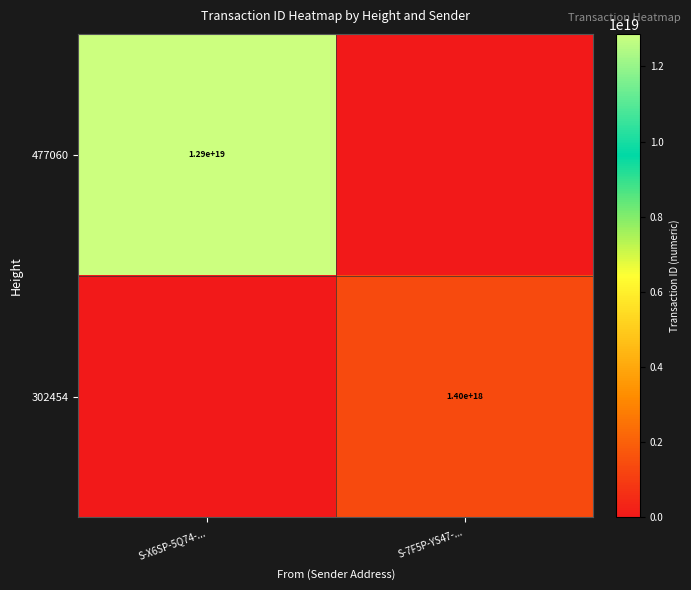

Count the number of data series in this chart.

2